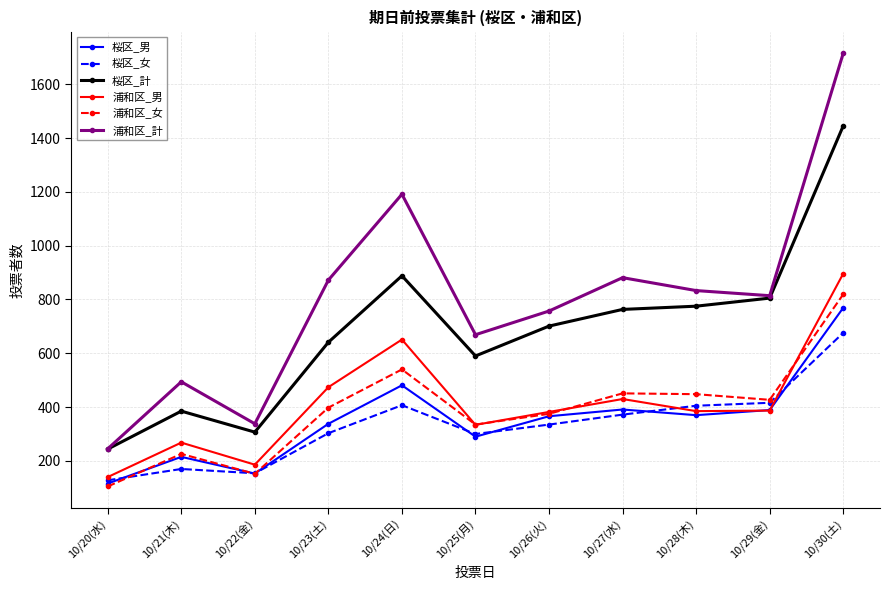

At how many categories does at least one series exceed 511?

8